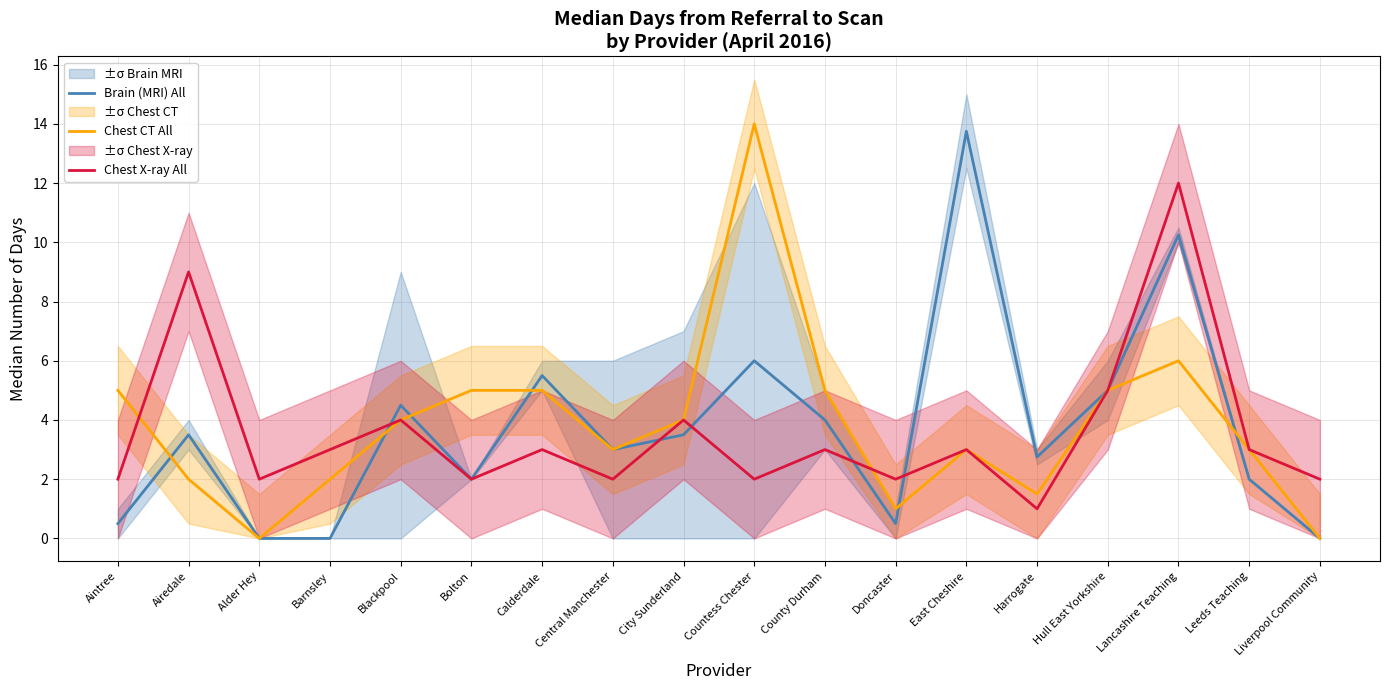

How many values in the Brain (MRI) All series are below 3?

8